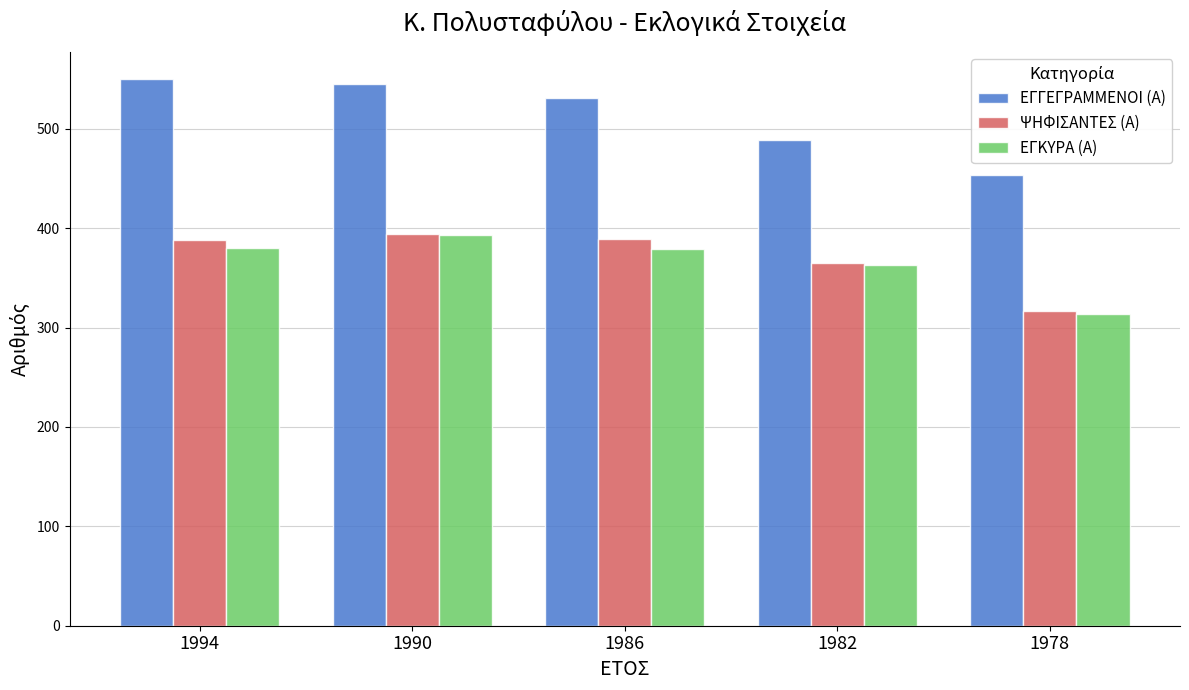

How many bars are there in each group?

3